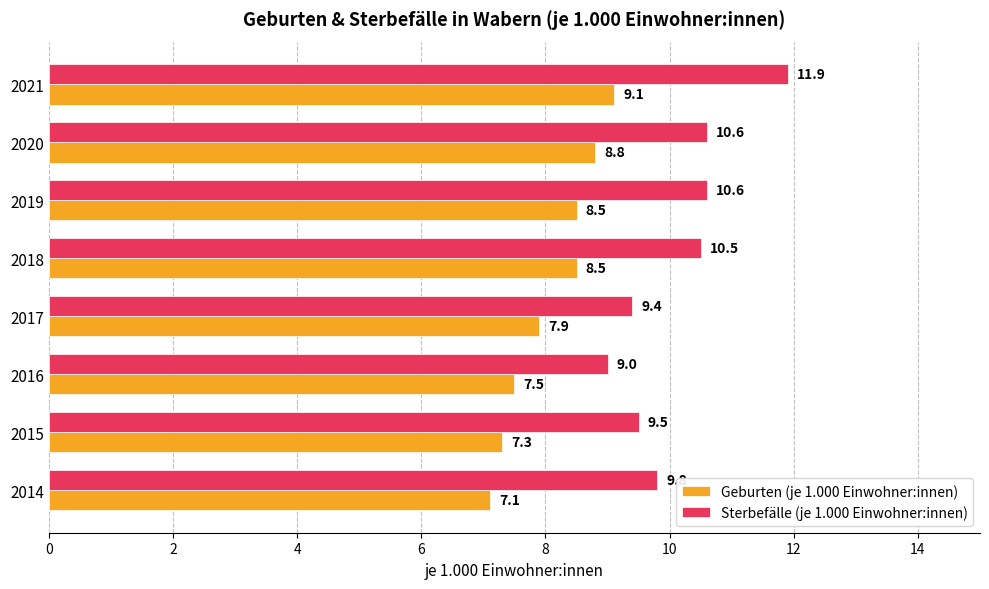

What is the highest value of the Geburten (je 1.000 Einwohner:innen) series?

9.1